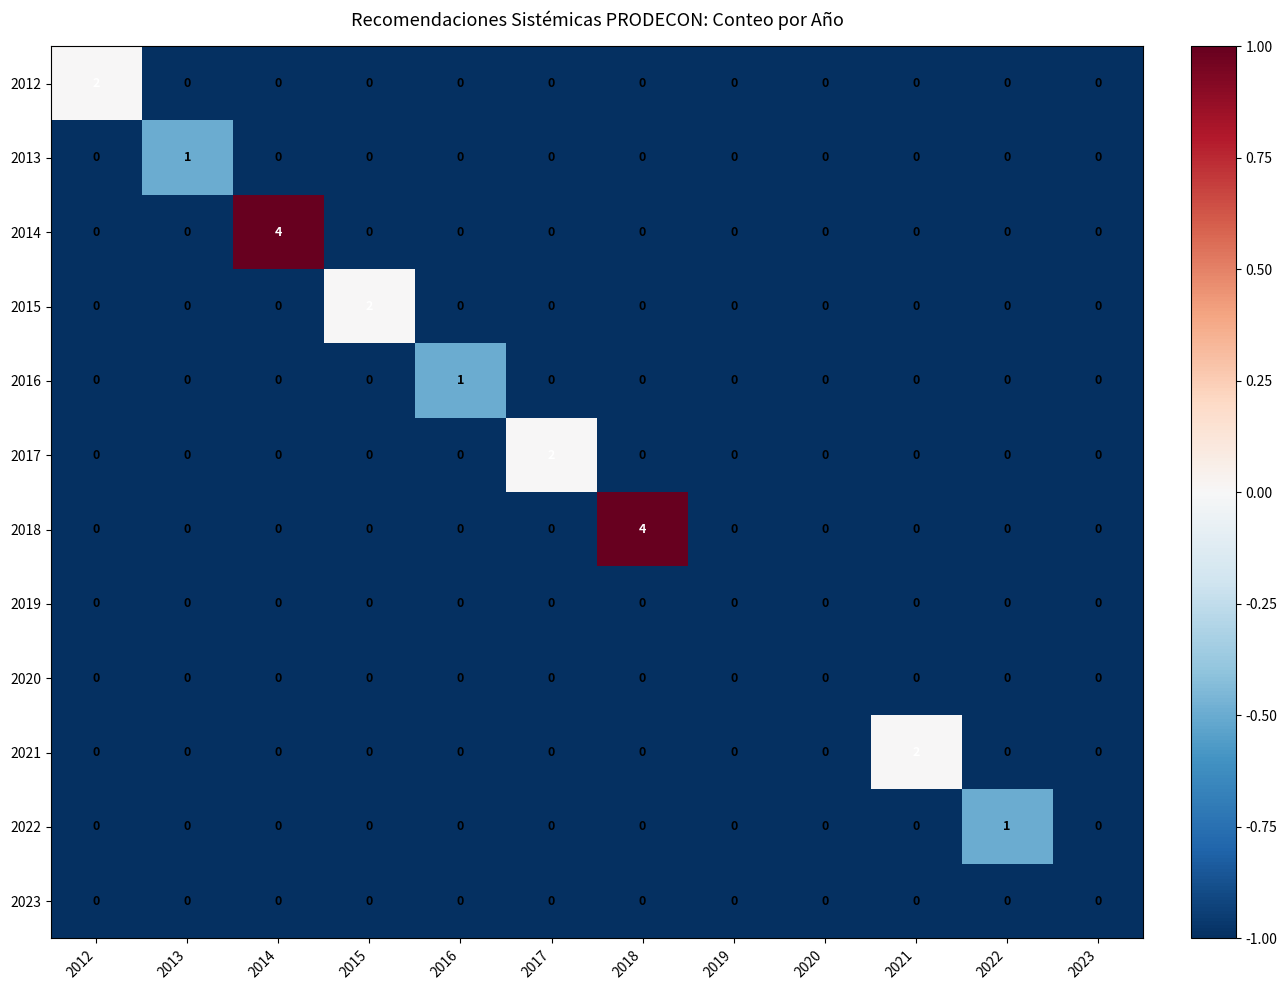

What is the greatest value displayed?

4